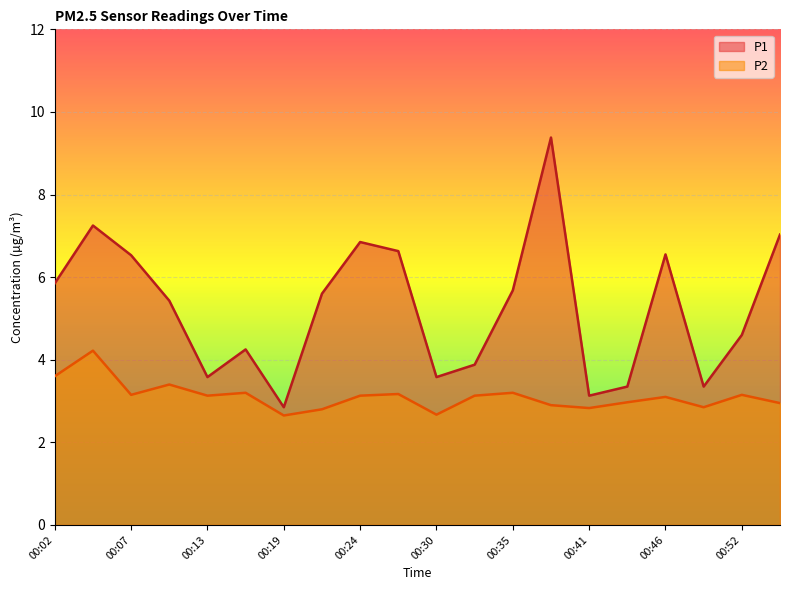

How many interior local peaks does the P1 series have?

5